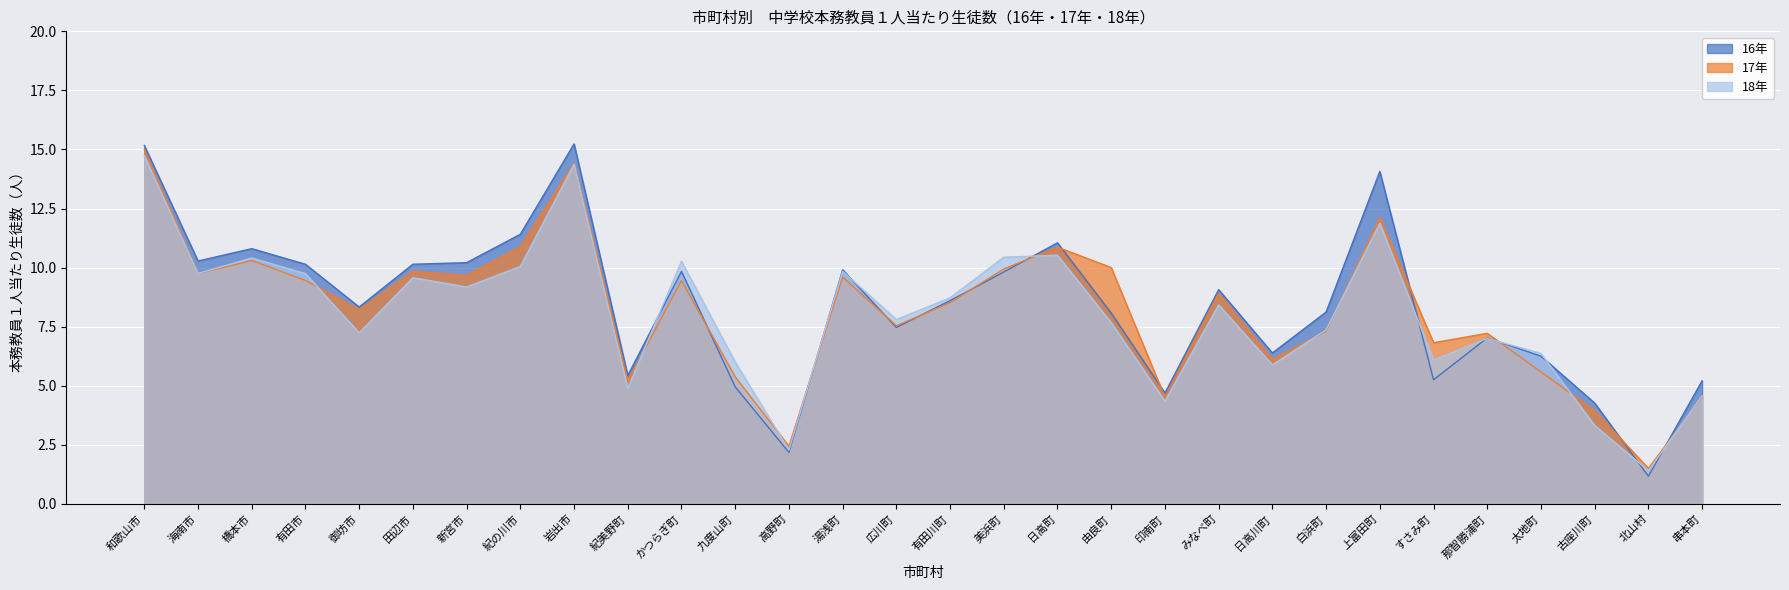

What is the value of the 18年 point at the 14th from the left?

9.8